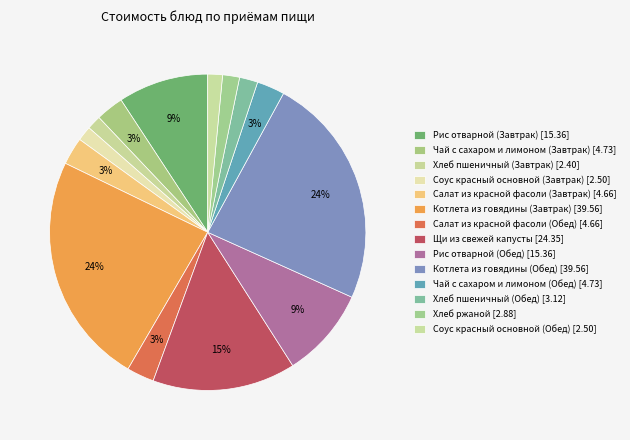

Between Хлеб пшеничный (Обед) and Чай с сахаром и лимоном (Обед), which is larger?

Чай с сахаром и лимоном (Обед)